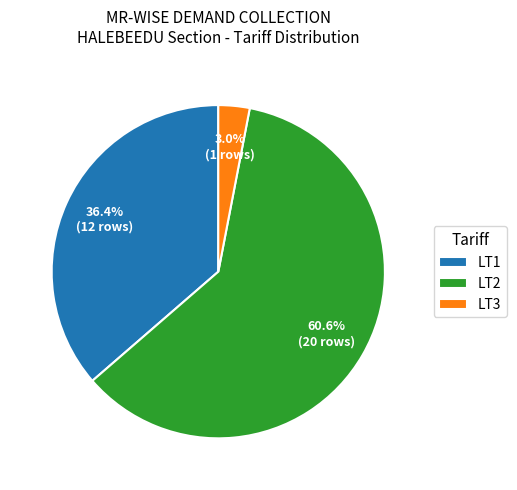

What is the largest slice in the pie chart?

LT2